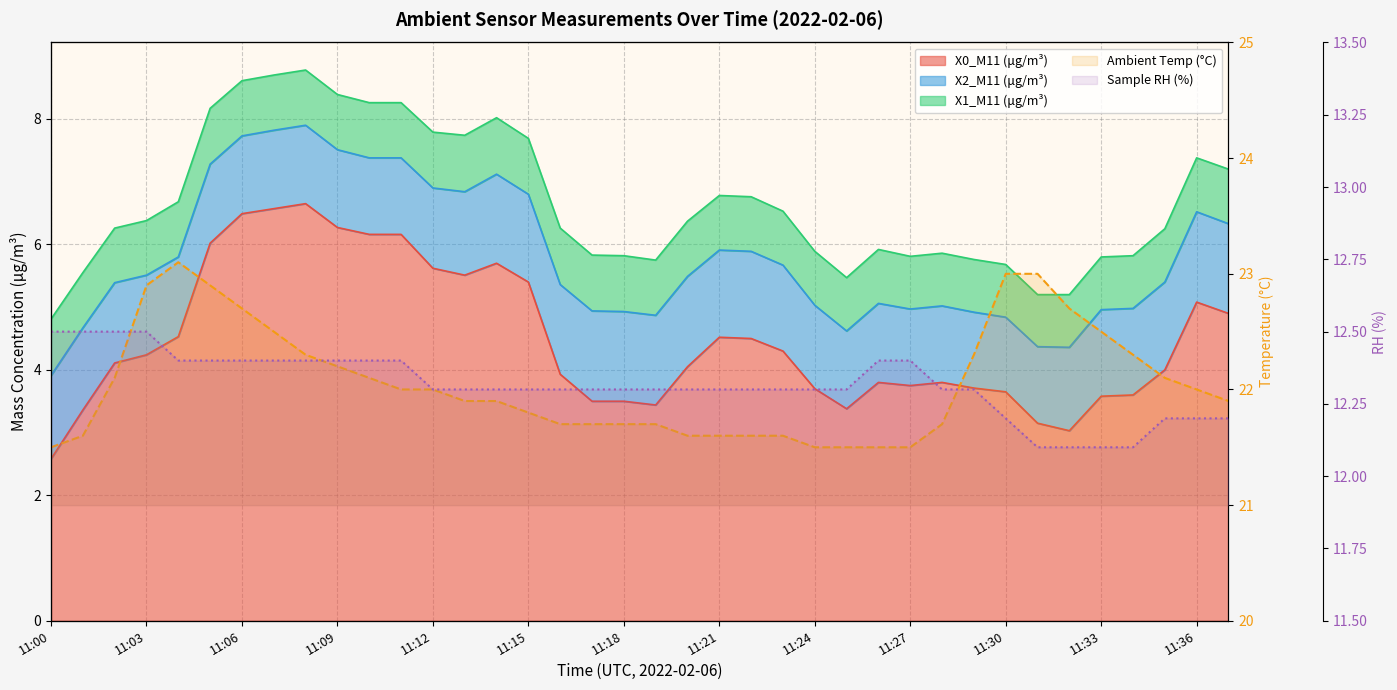

What position from the right is 27?

11